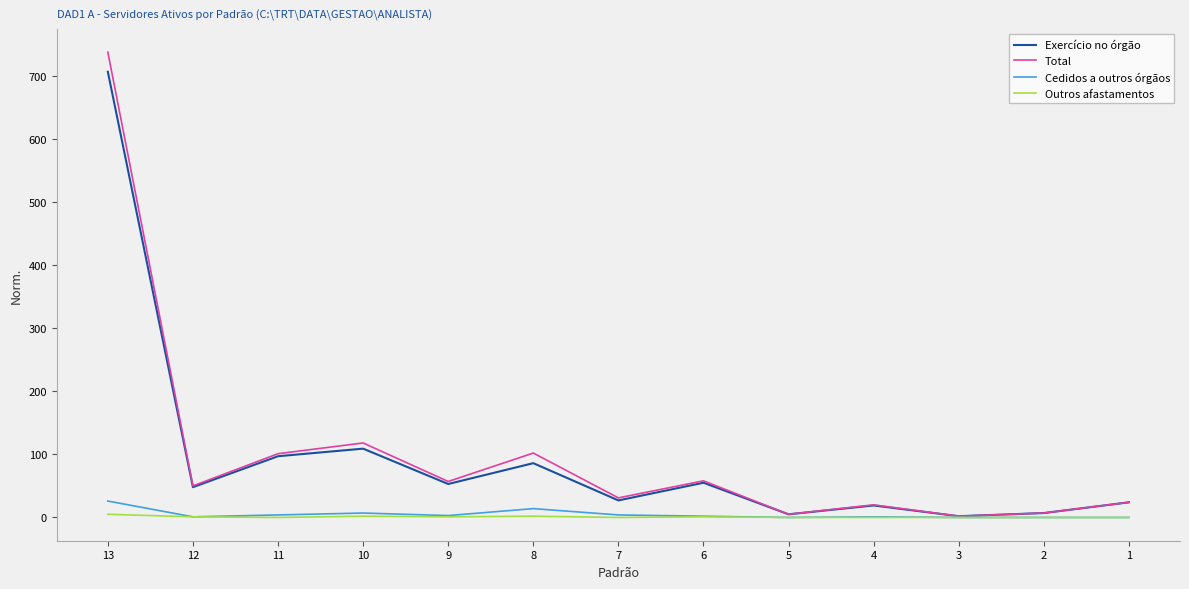

What are all the series names shown in the legend?

Exercício no órgão, Total, Cedidos a outros órgãos, Outros afastamentos